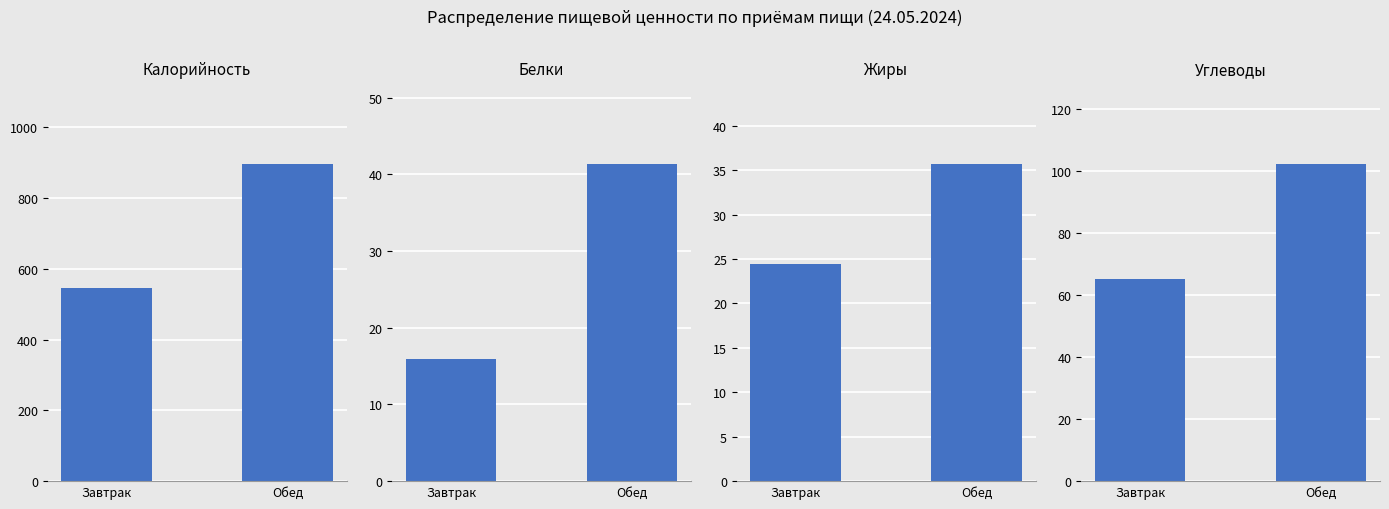

What is the label of the 2nd bar from the right?

Завтрак